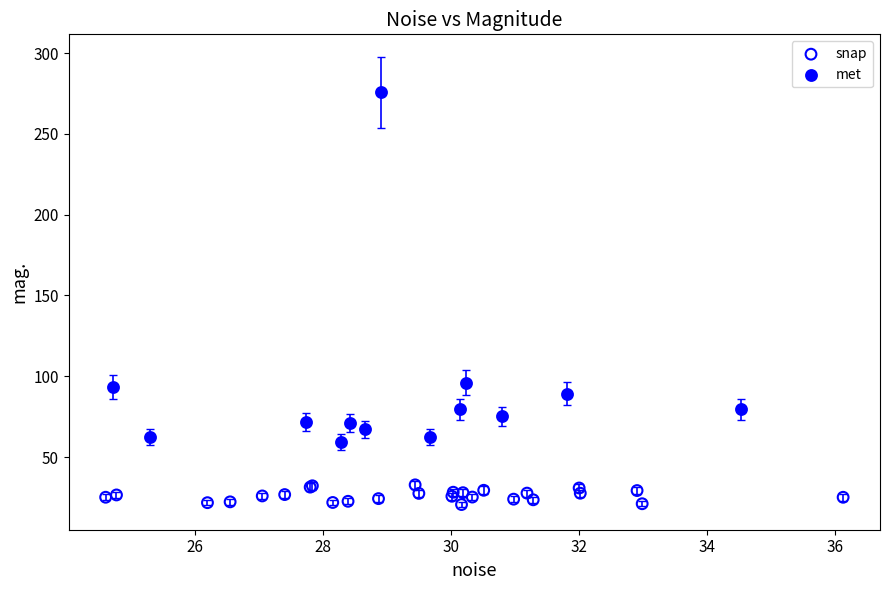

Which series reaches the maximum Y coordinate?

met